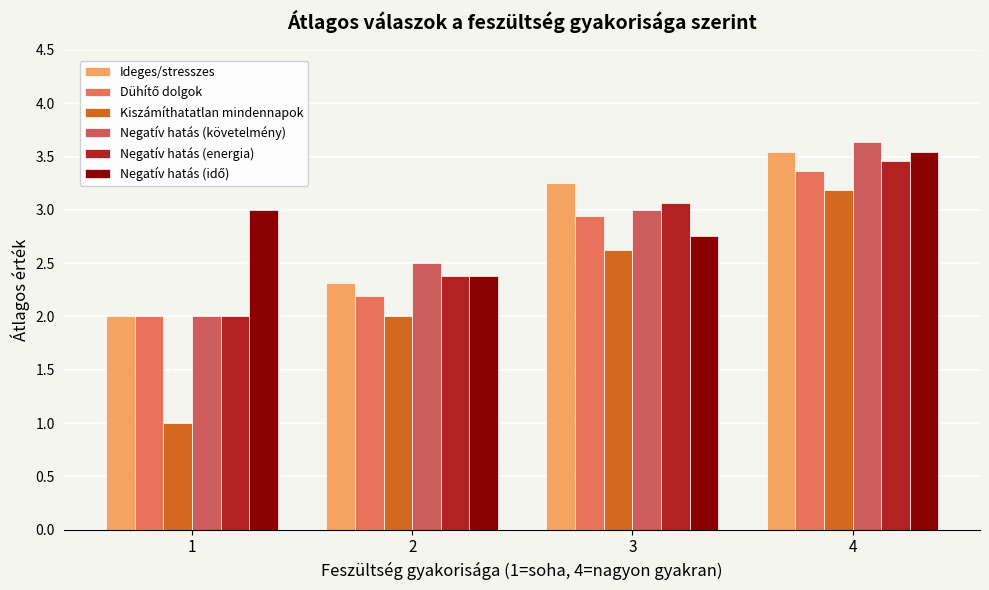

What is the sum of all Negatív hatás (követelmény) values?

11.1